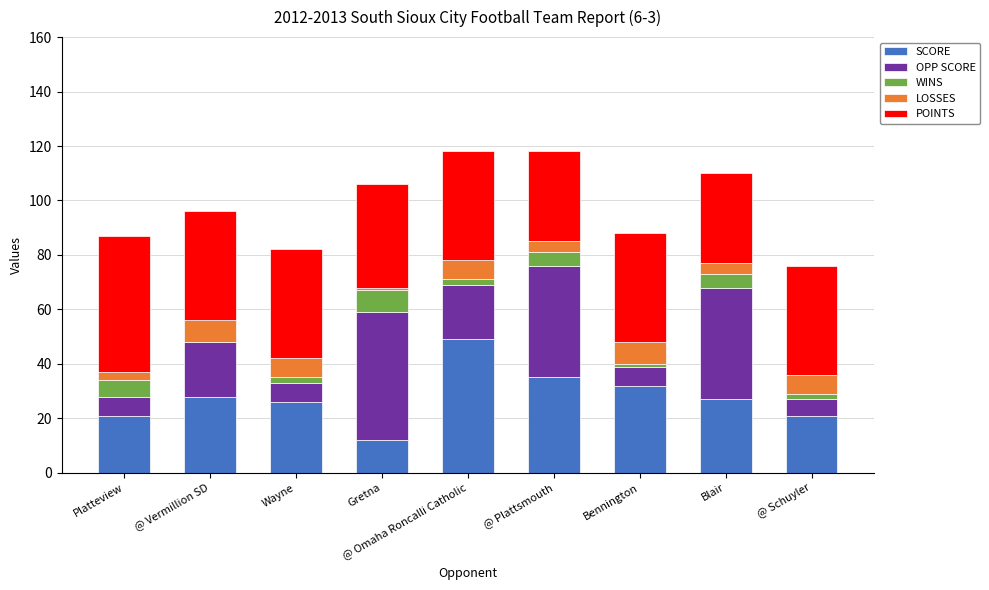

What is the maximum value for SCORE?

49